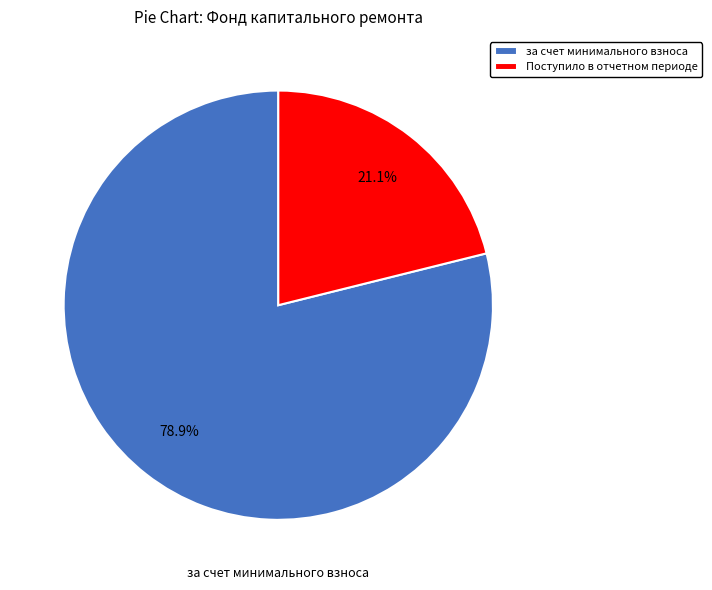

What is the total percentage of Поступило в отчетном периоде and за счет минимального взноса?

100.0%